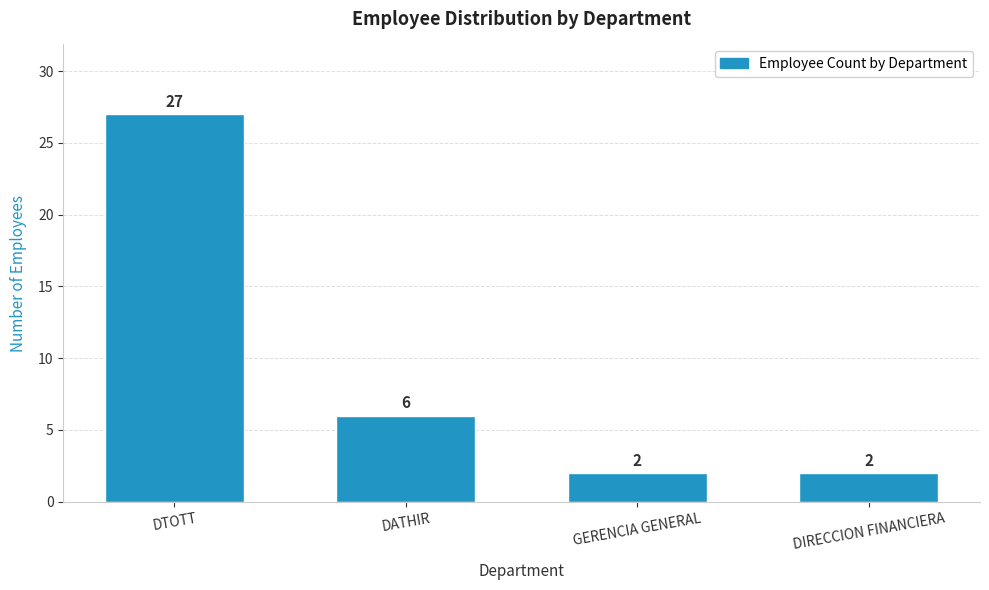

Reading left to right, transcribe all the data shown in this chart.

27	6	2	2